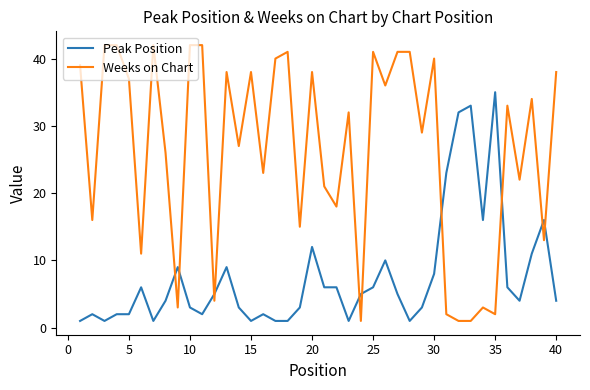

Count the number of categories in the chart.

40